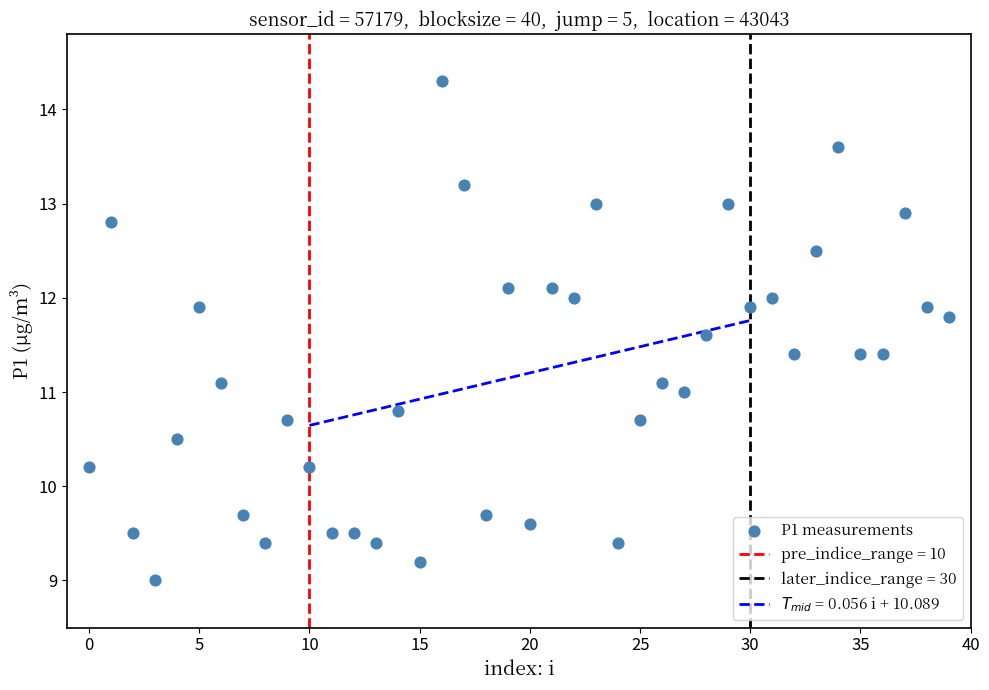

What is the range of Y values (max minus min)?

5.3